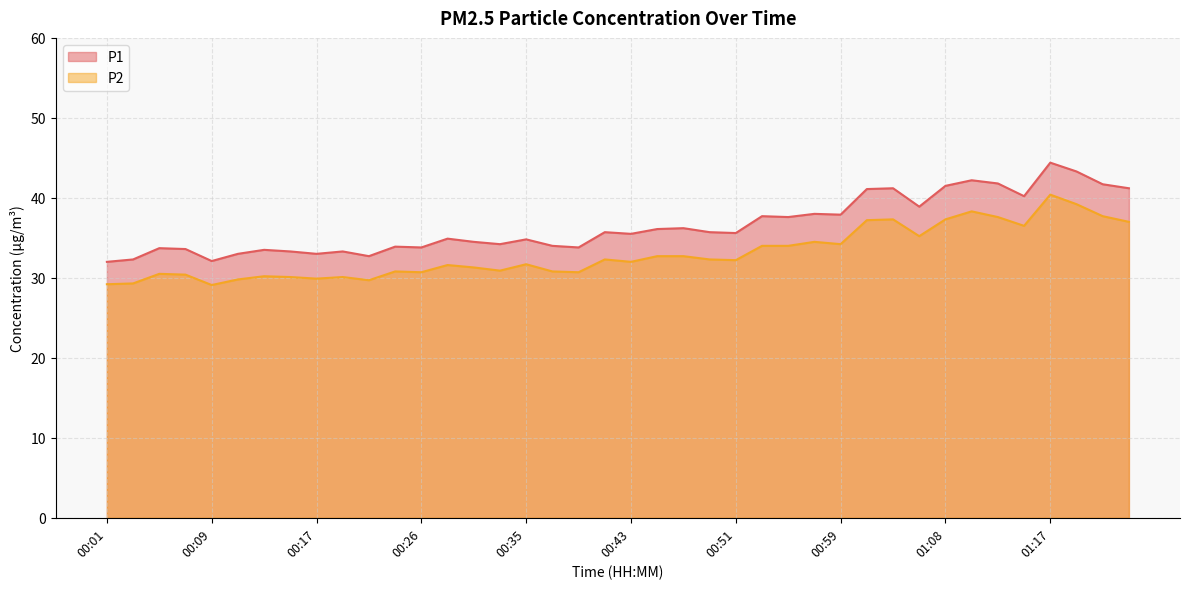

What is the difference between the highest and lowest values at 01:13?

3.7